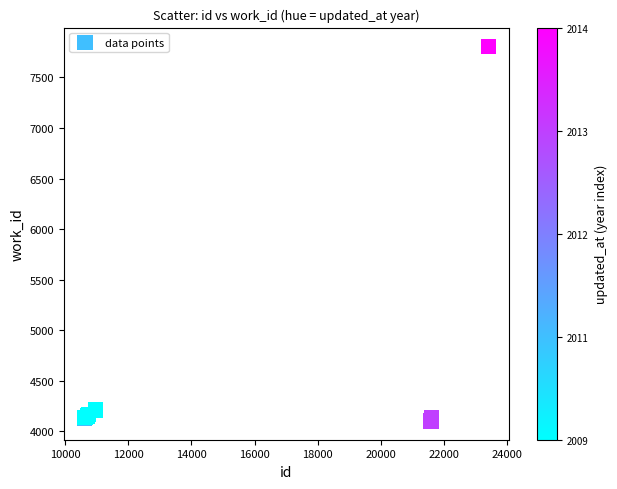

What Y value in the scatter plot is closest to 5955?

4211